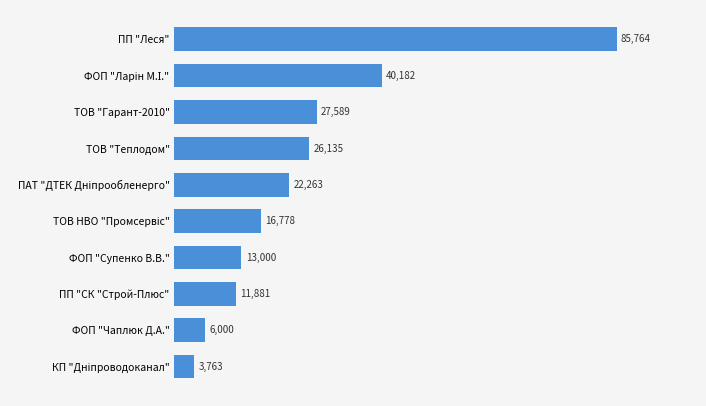

True or false: the data shows 11881.1 at ПП "СК "Строй-Плюс".

True